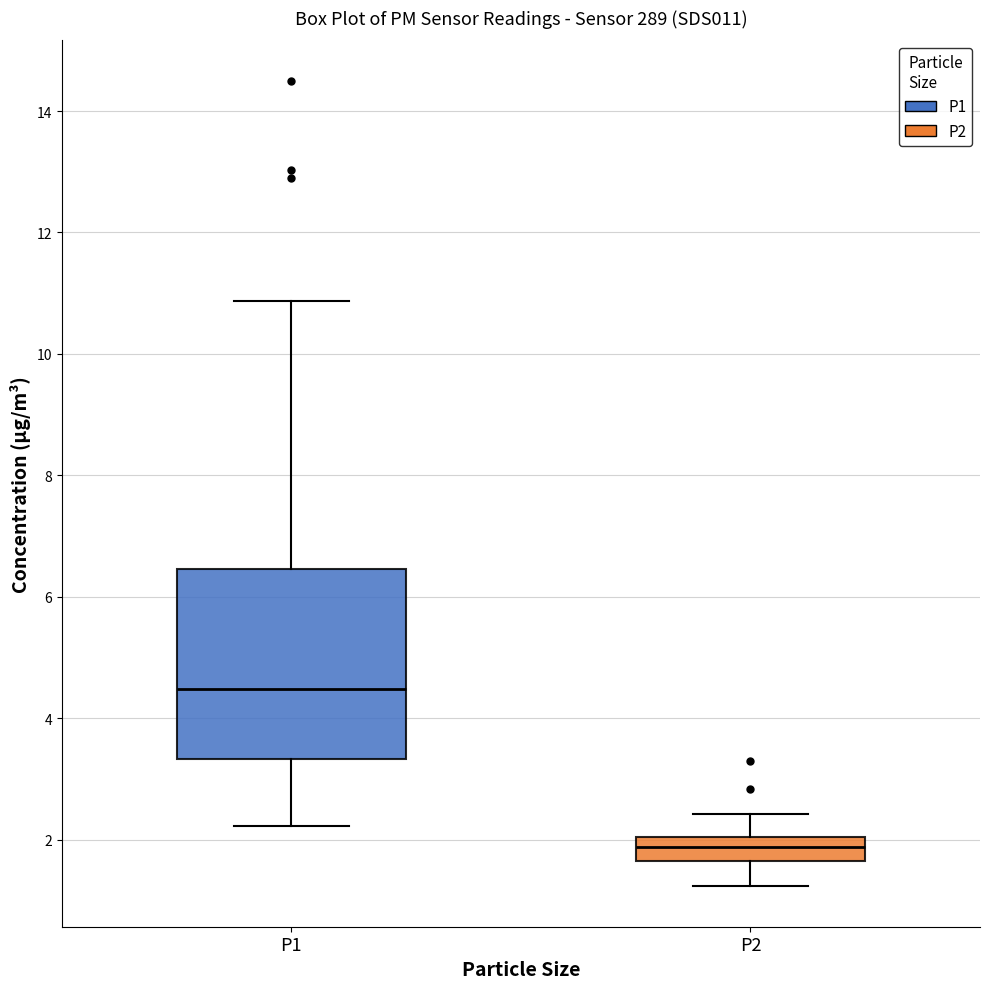

Reading left to right, transcribe this box plot: for each box, give where its median line is, the range the box spans, and where its two whiskers end, as read against the y-axis. The values are not printed on the chart, so give them approximately, as read against the axis.

P1: median 4.4, box 3.4 to 6.4, whiskers 2.2 to 10.8
P2: median 1.8, box 1.6 to 2.0, whiskers 1.2 to 2.4